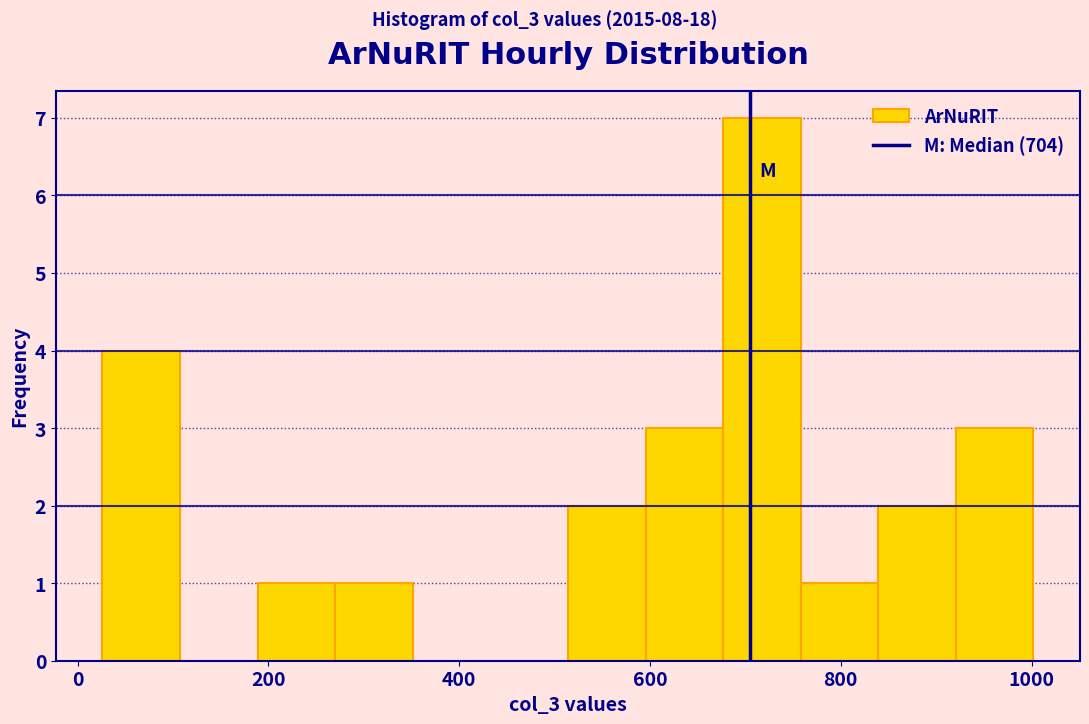

Reading left to right, list every bar in this chart as the range it spans on the x-axis followed by its height. Neither the bar edges nor the heights are printed on the chart, so give them approximately, as read against the axes.

20 to 100: 4
100 to 180: 0
180 to 280: 1
280 to 360: 1
360 to 440: 0
440 to 520: 0
520 to 600: 2
600 to 680: 3
680 to 760: 7
760 to 840: 1
840 to 920: 2
920 to 1000: 3